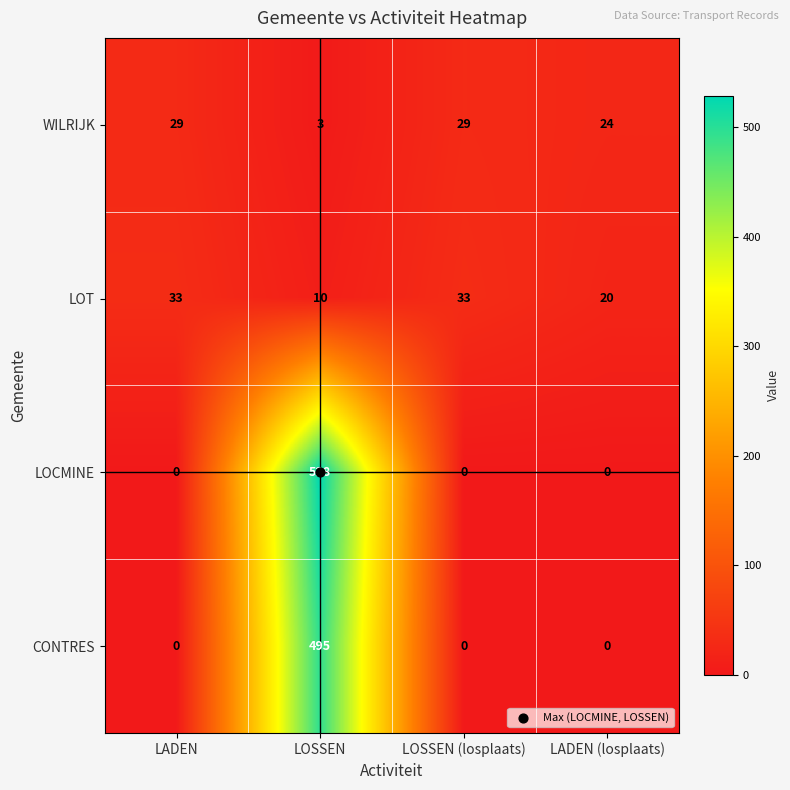

Is it true that CONTRES equals 0 at LADEN?

True